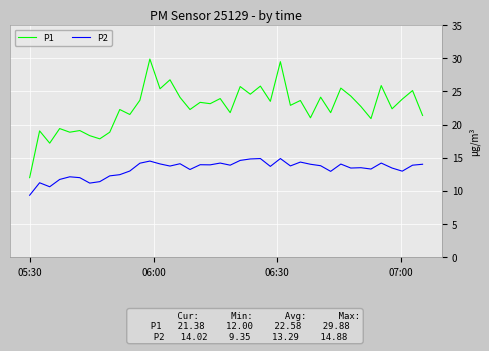

Which series has the largest total across all categories?

P1